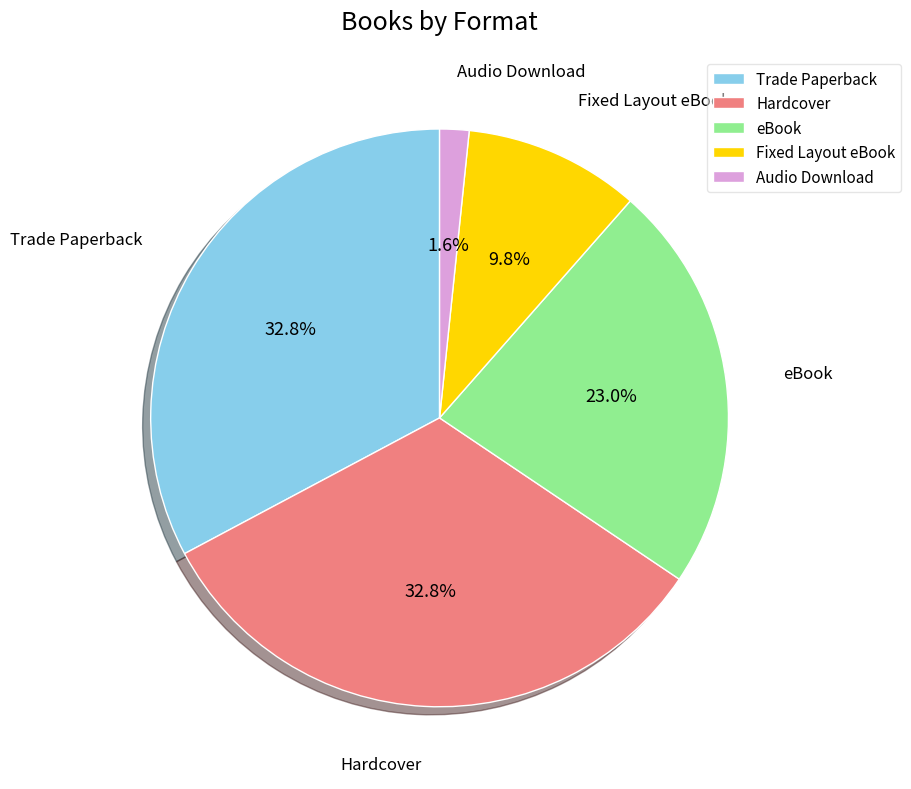

How many slices are in this pie chart?

5